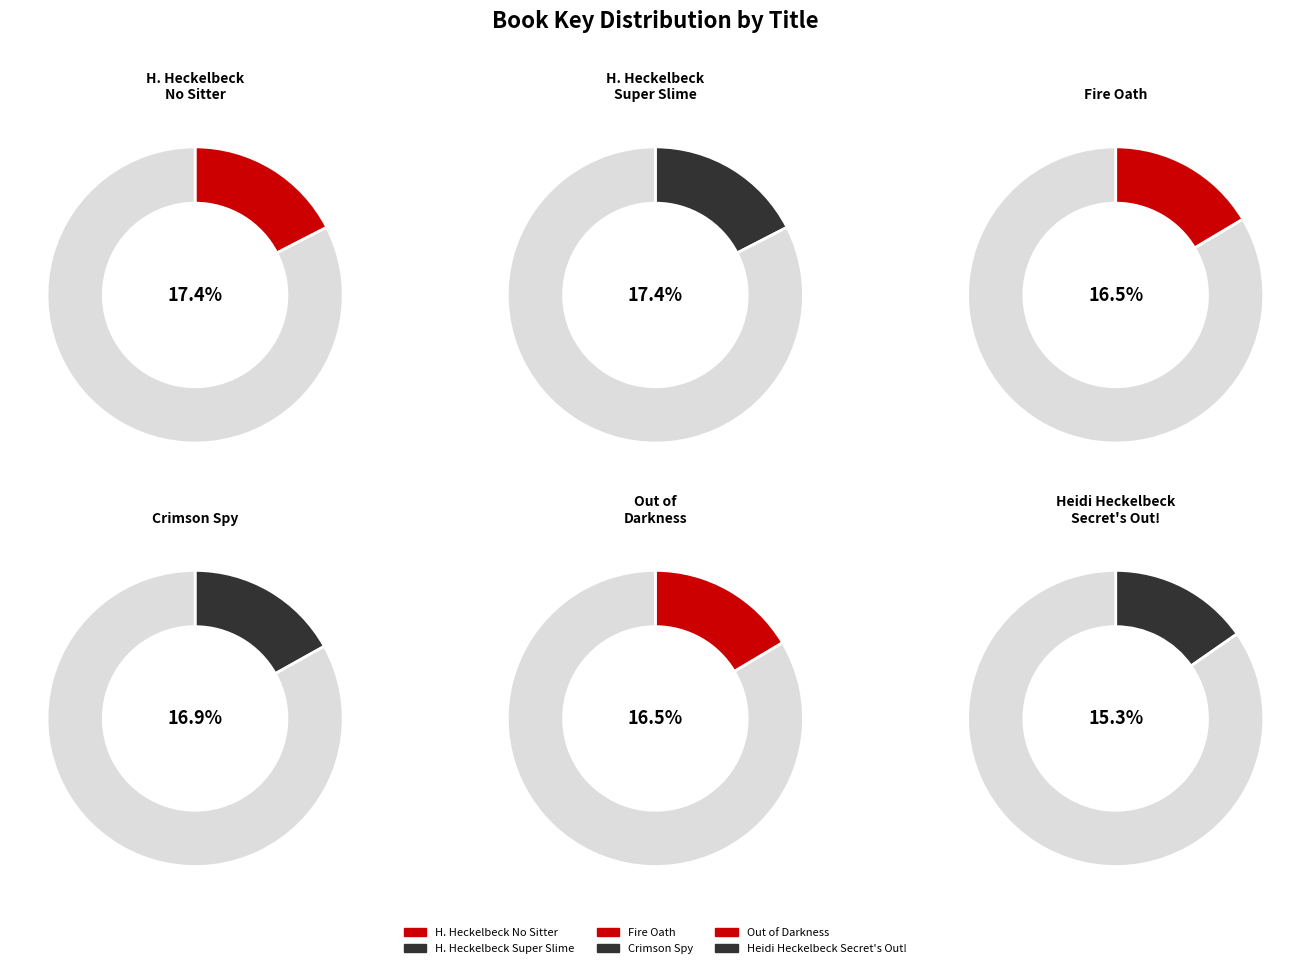

How many segments does this pie chart have?

6